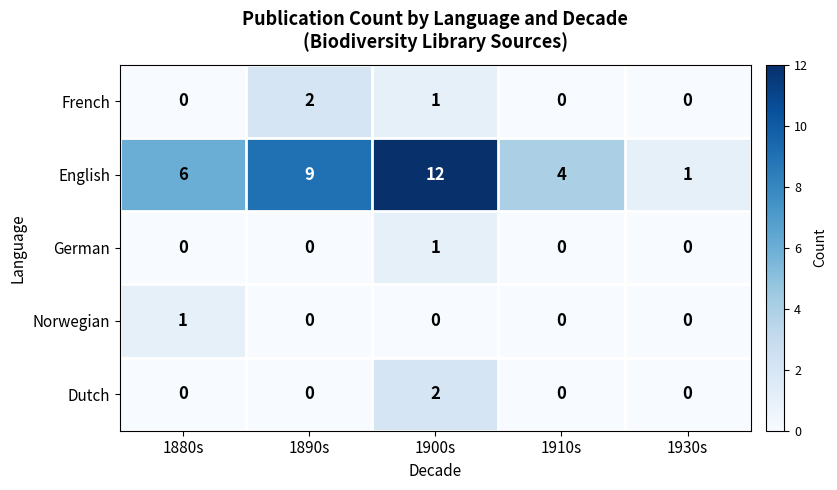

Rank the categories by English value from highest to lowest.

1900s, 1890s, 1880s, 1910s, 1930s